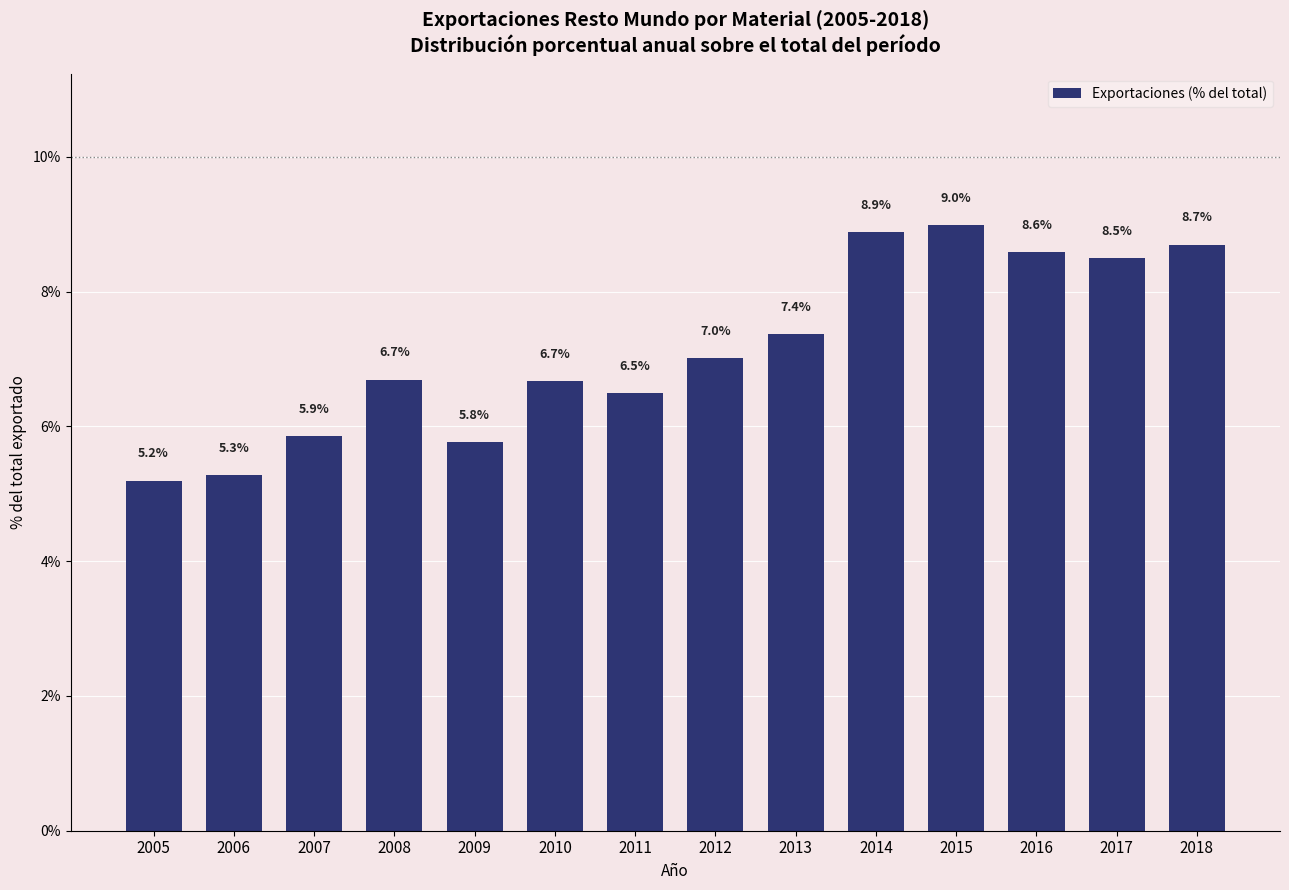

Reading right to left, extract all data points from this chart.

8.7	8.5	8.6	9.0	8.9	7.4	7.0	6.5	6.7	5.8	6.7	5.9	5.3	5.2